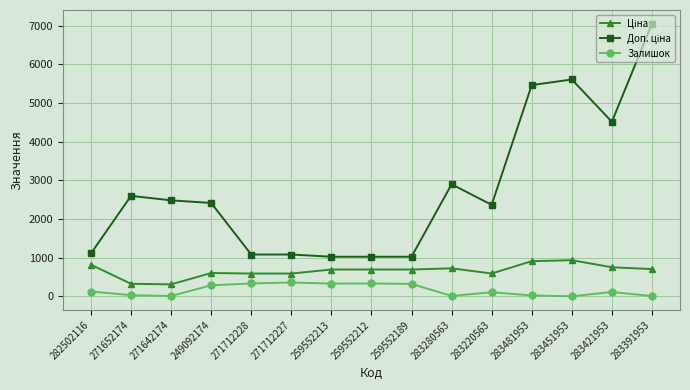

What is the greatest value displayed?

7051.3